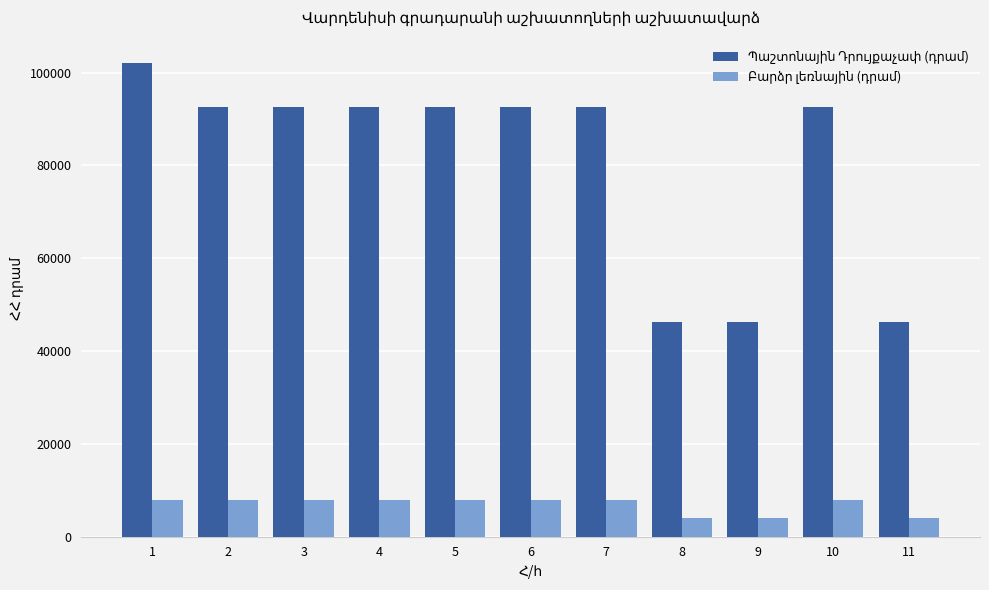

What is the greatest value displayed?

102000